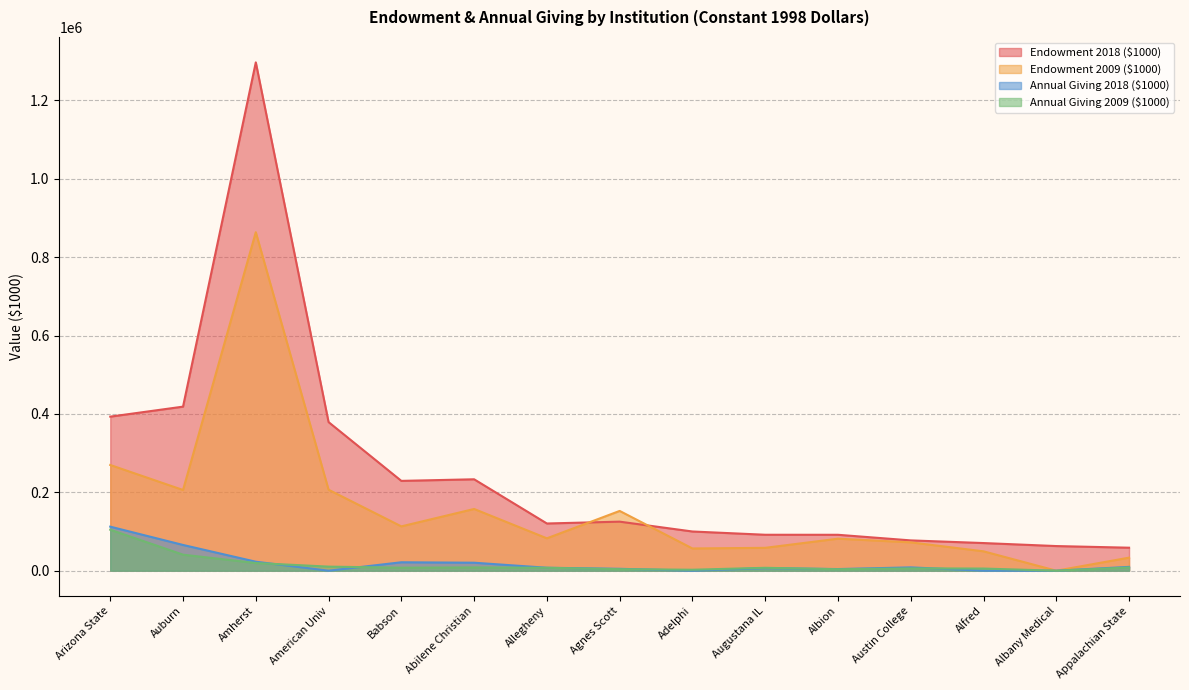

How many values in the Endowment 2018 ($1000) series are below 120466?

7